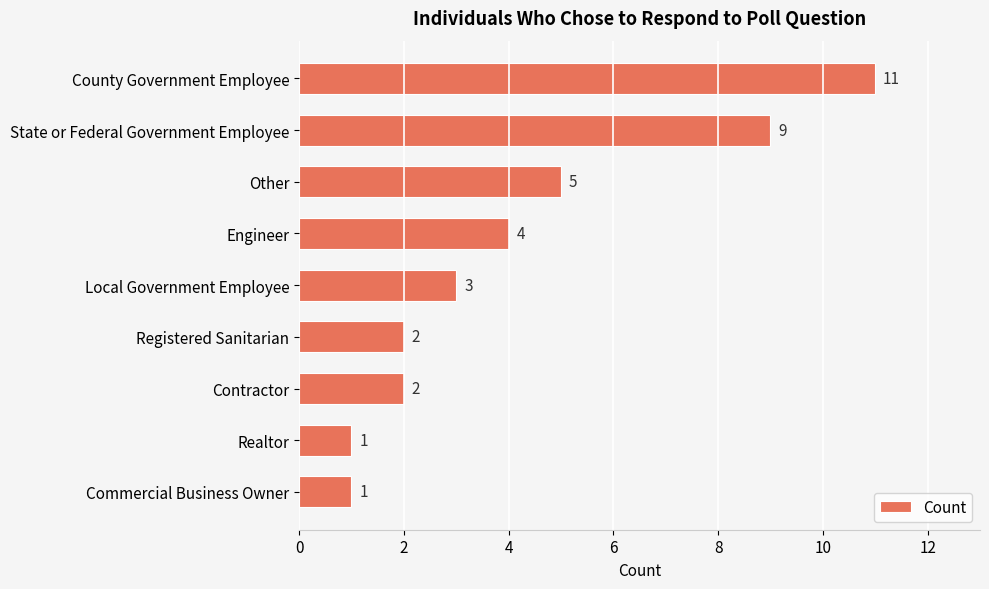

What is the average value?

4